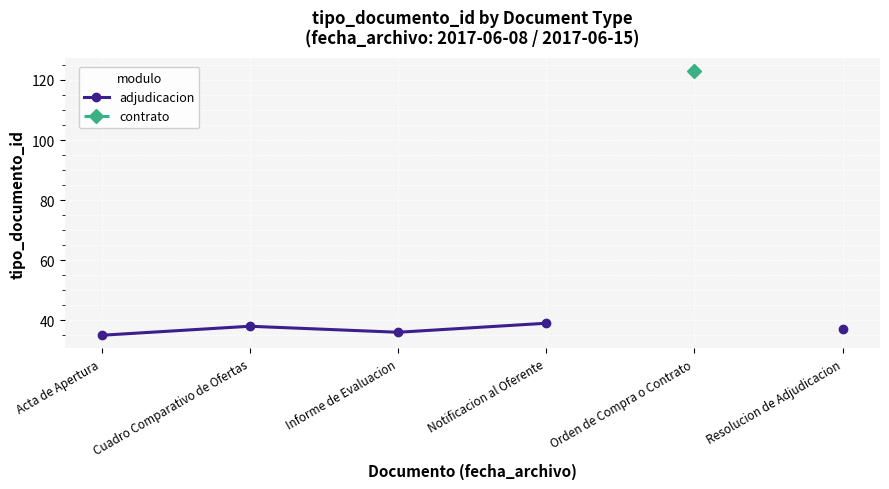

Between Informe de Evaluacion and Resolucion de Adjudicacion, which series saw the biggest shift?

adjudicacion